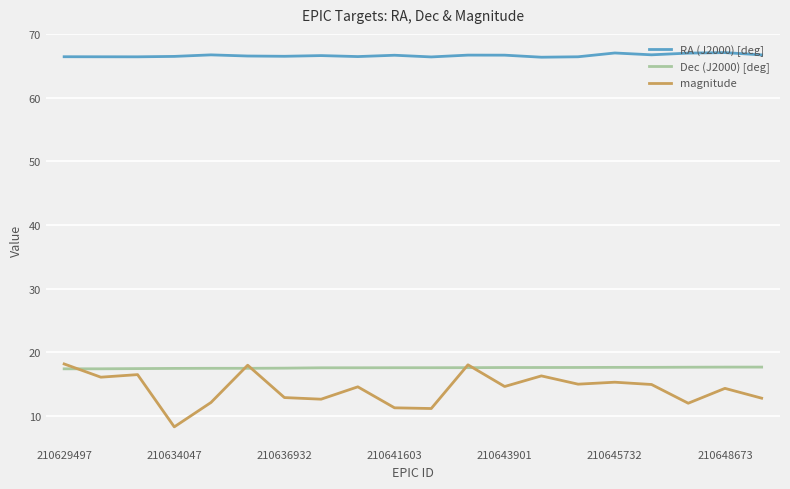

Which series has the largest total across all categories?

RA (J2000) [deg]